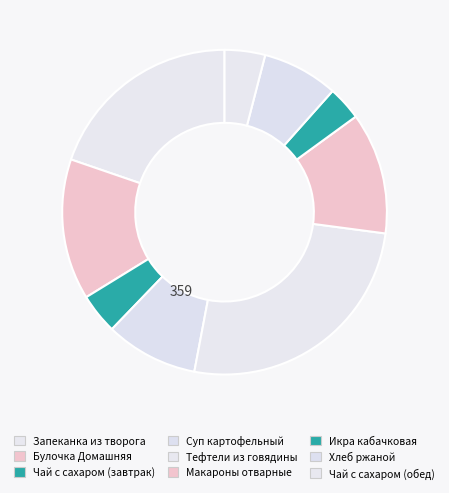

How many slices are in this pie chart?

9